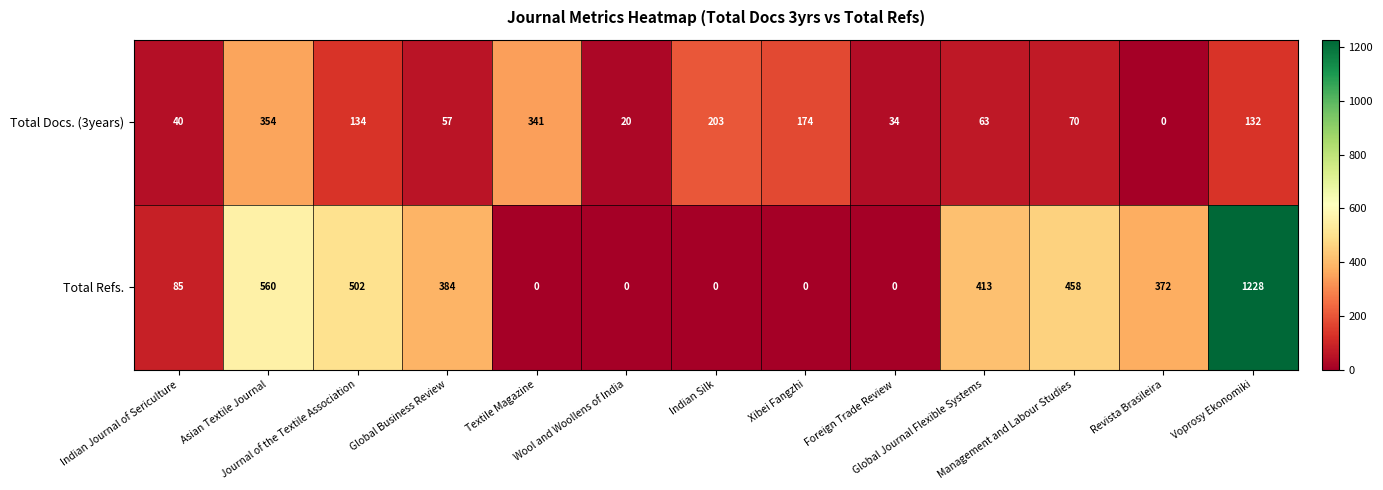

Count the number of categories in the chart.

13